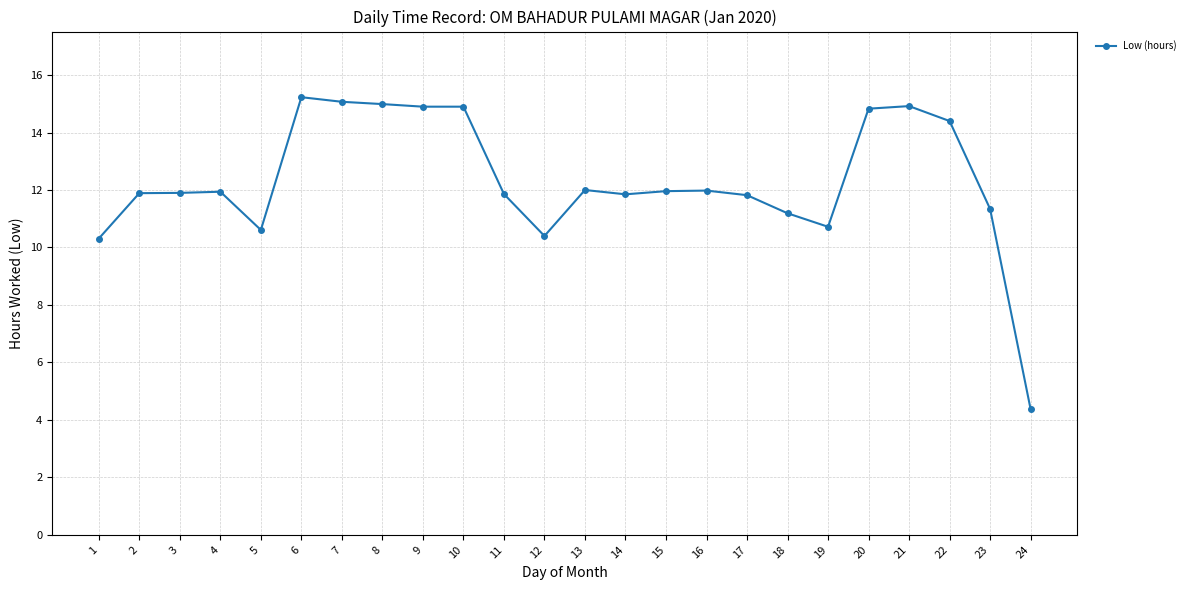

Which category has the highest value across all series?

6